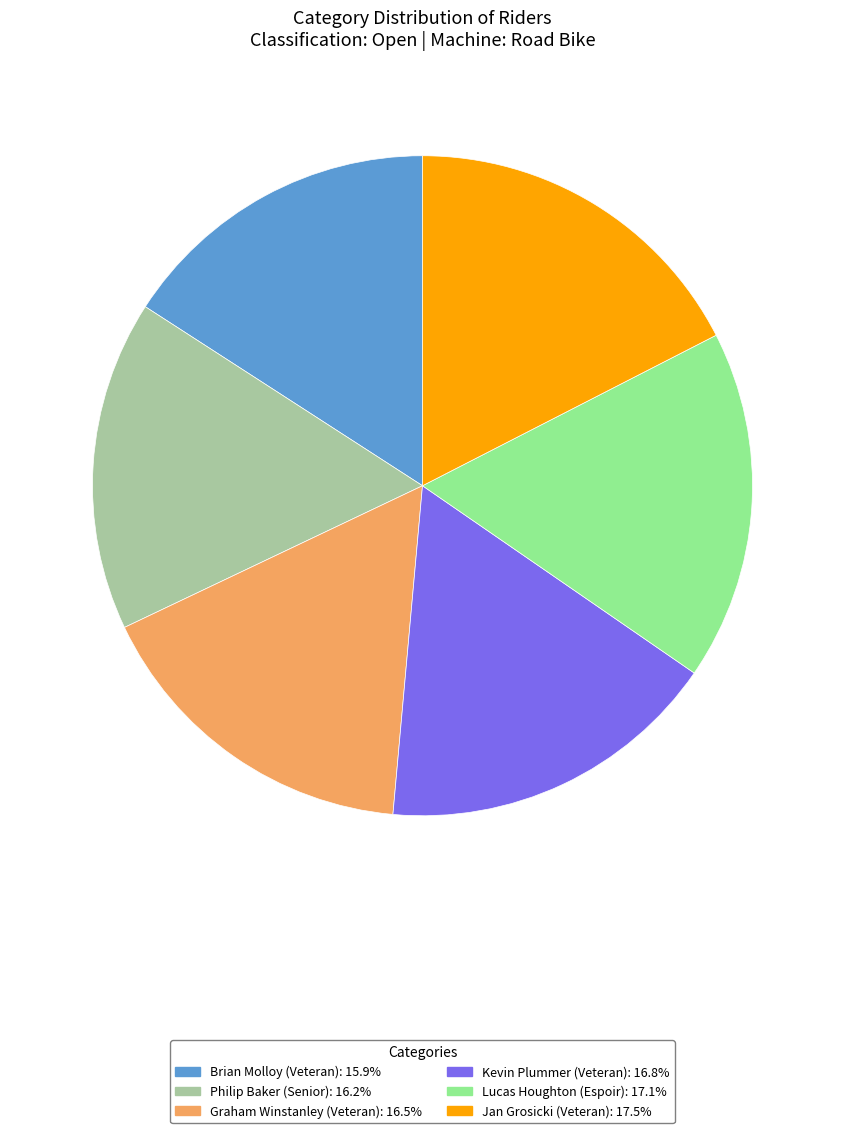

Is it true that Philip Baker (Senior) is 21% of the pie?

False